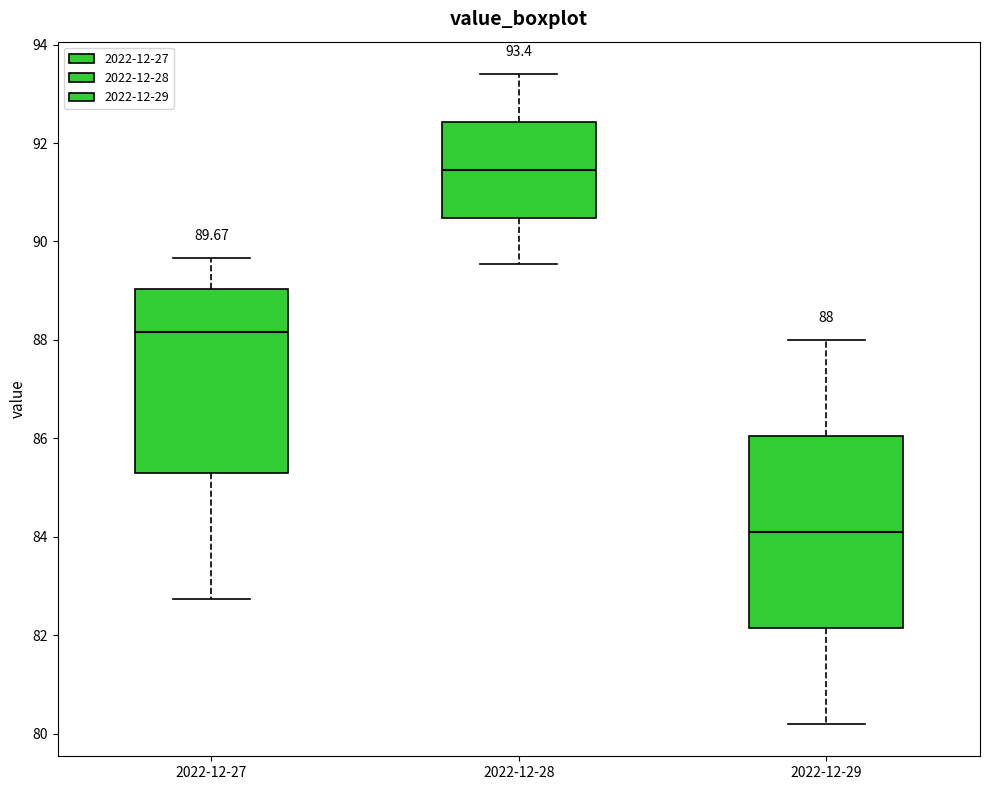

Which box's median line is the highest?

2022-12-28